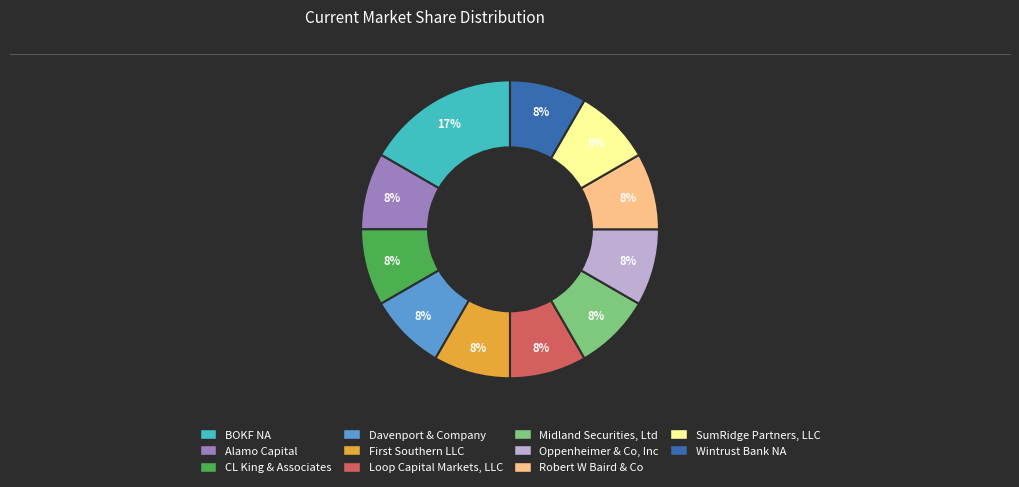

How many slices are in this pie chart?

11